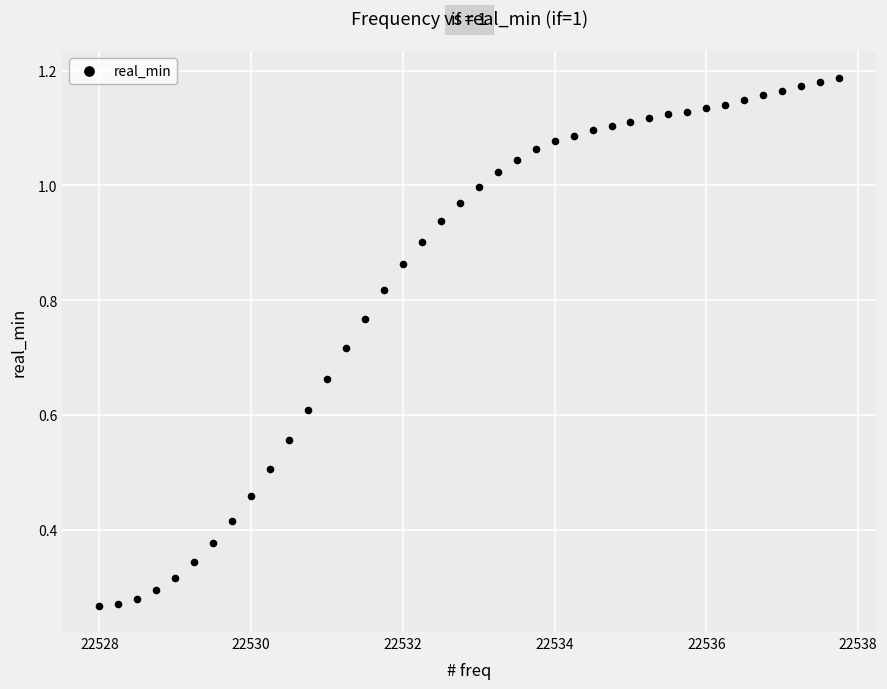

What is the range of X values (max minus min)?

9.8